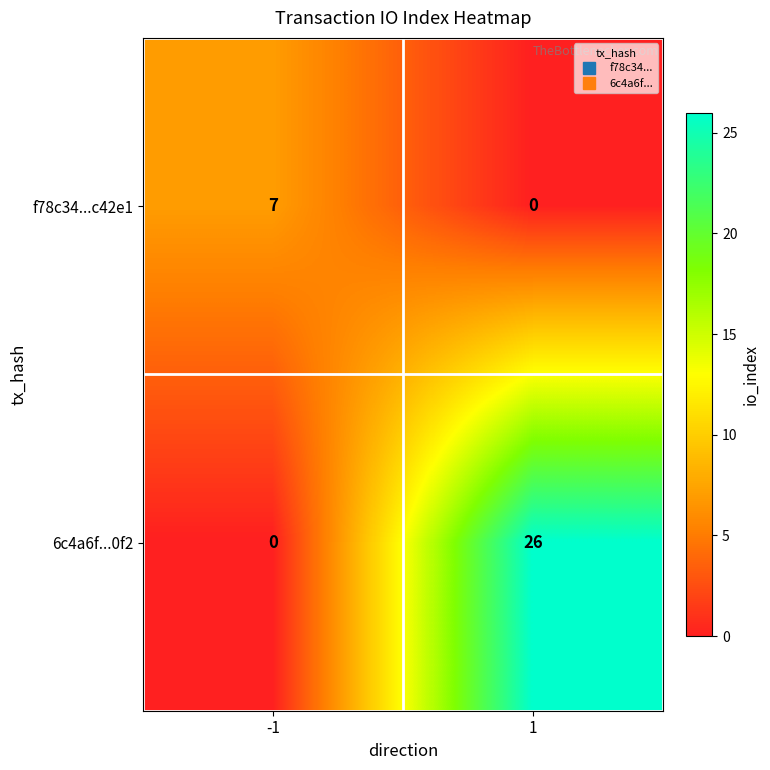

True or false: f78c34...c42e1 has a value of 0 at 1.

True